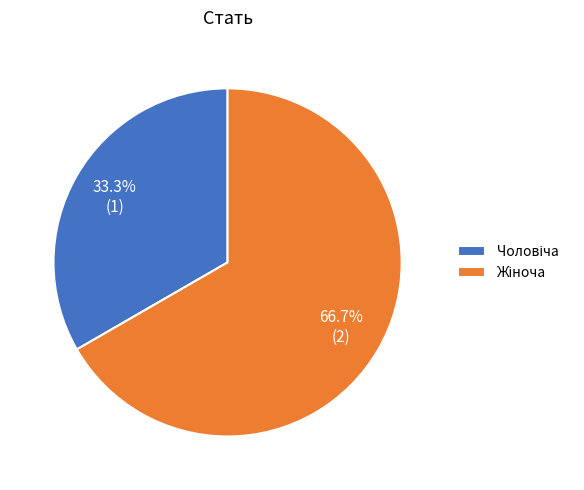

Is there any slice that represents more than half of the pie?

Yes